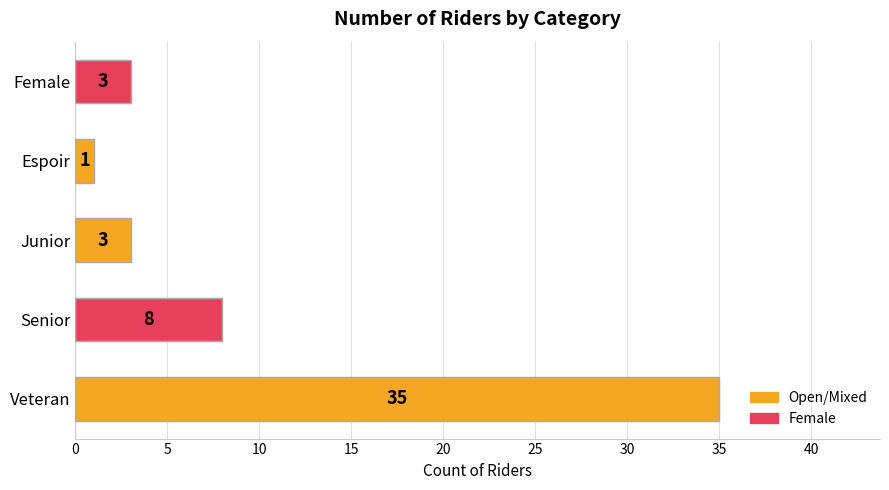

How many bars are there in total?

5